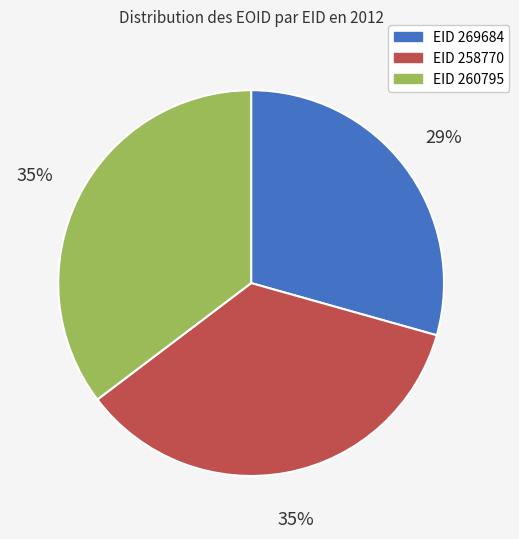

Which category has the smallest portion of the pie?

EID 269684